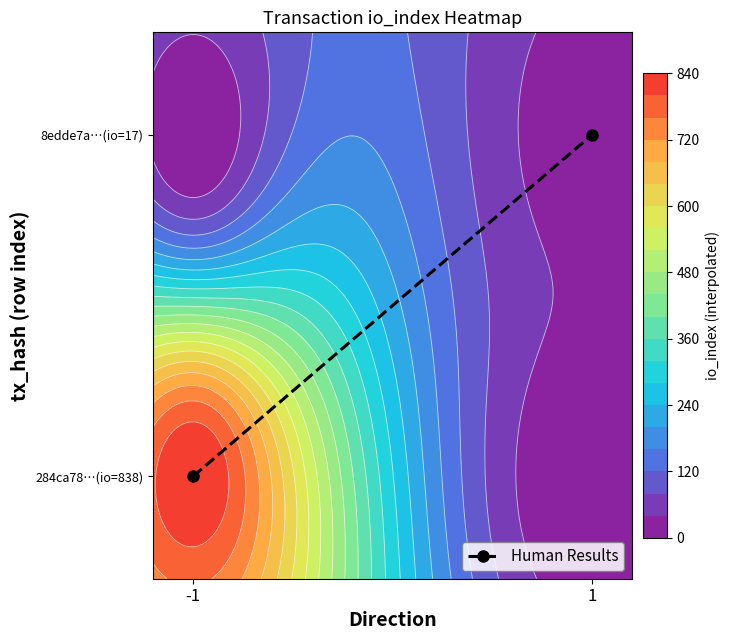

What is the difference between the maximum and minimum values?

1